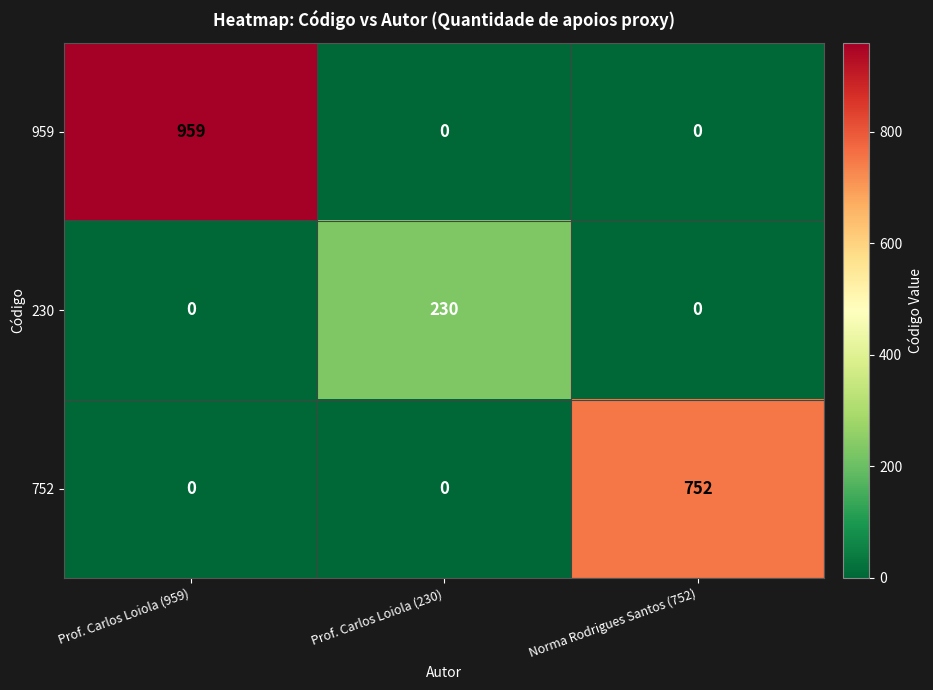

Which series changed the most between Prof. Carlos Loiola (230) and Norma Rodrigues Santos (752)?

752